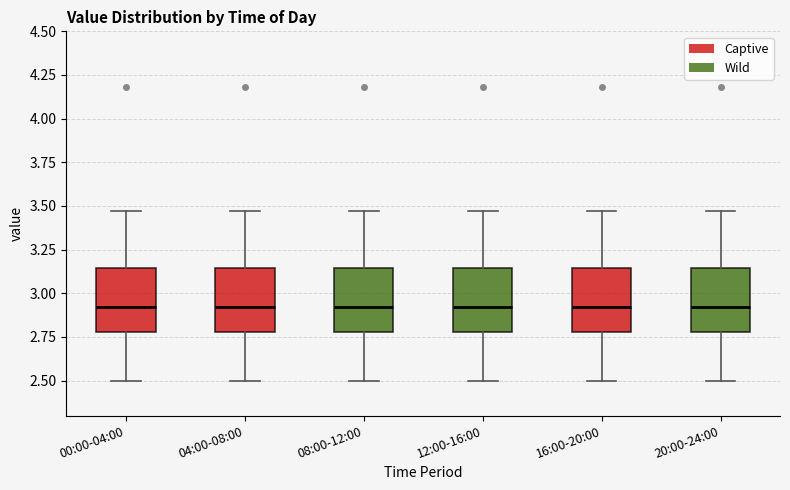

Reading left to right, read every box against the y-axis: the position of its median line, the range the box covers, and the ends of its whiskers. The values are not printed on the chart, so give them approximately, as read against the axis.

00:00-04:00: median 2.90, box 2.80 to 3.15, whiskers 2.50 to 3.45
04:00-08:00: median 2.90, box 2.80 to 3.15, whiskers 2.50 to 3.45
08:00-12:00: median 2.90, box 2.80 to 3.15, whiskers 2.50 to 3.45
12:00-16:00: median 2.90, box 2.80 to 3.15, whiskers 2.50 to 3.45
16:00-20:00: median 2.90, box 2.80 to 3.15, whiskers 2.50 to 3.45
20:00-24:00: median 2.90, box 2.80 to 3.15, whiskers 2.50 to 3.45